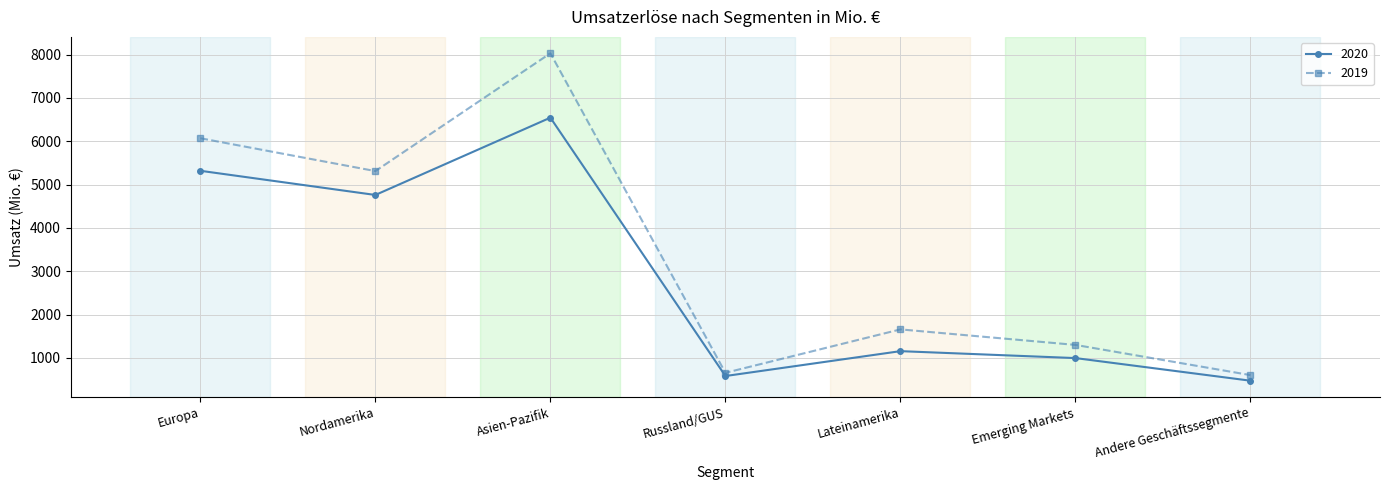

Rank the series by their maximum value, from highest to lowest.

2019, 2020